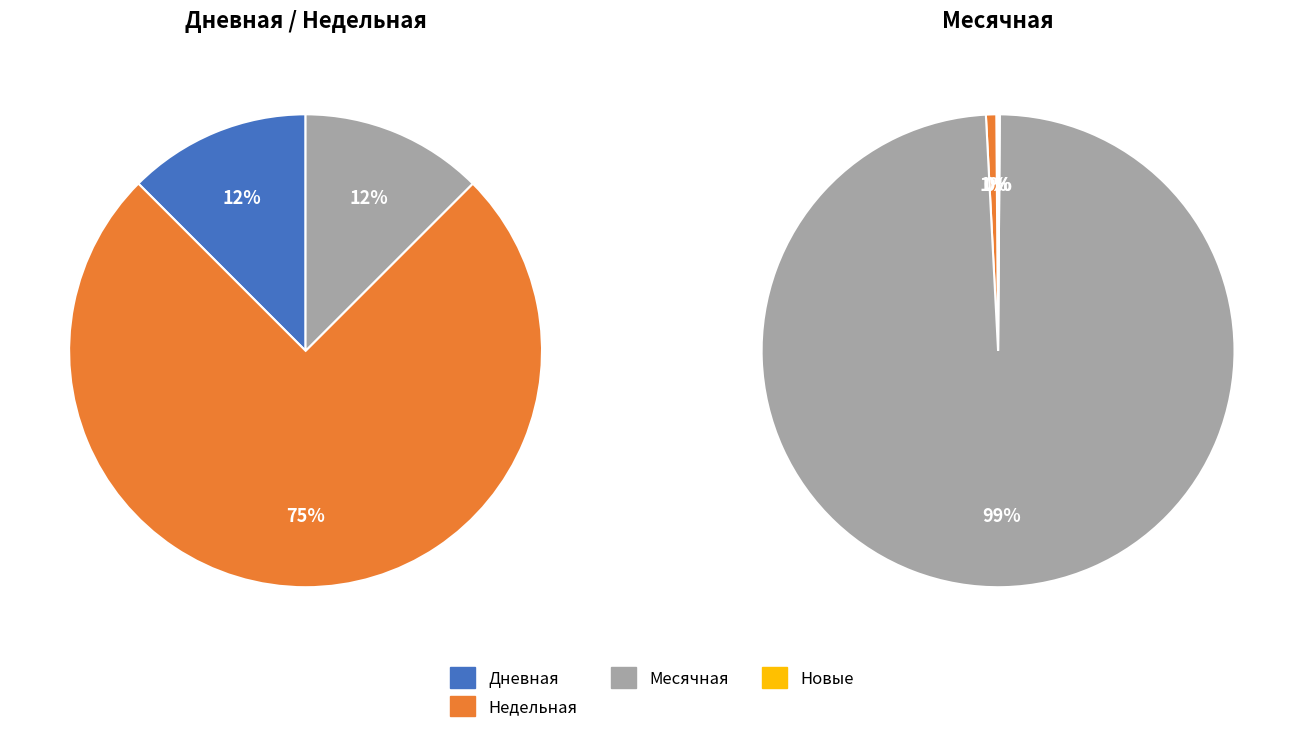

Is the sum of 2 and 0 greater than half?

Yes